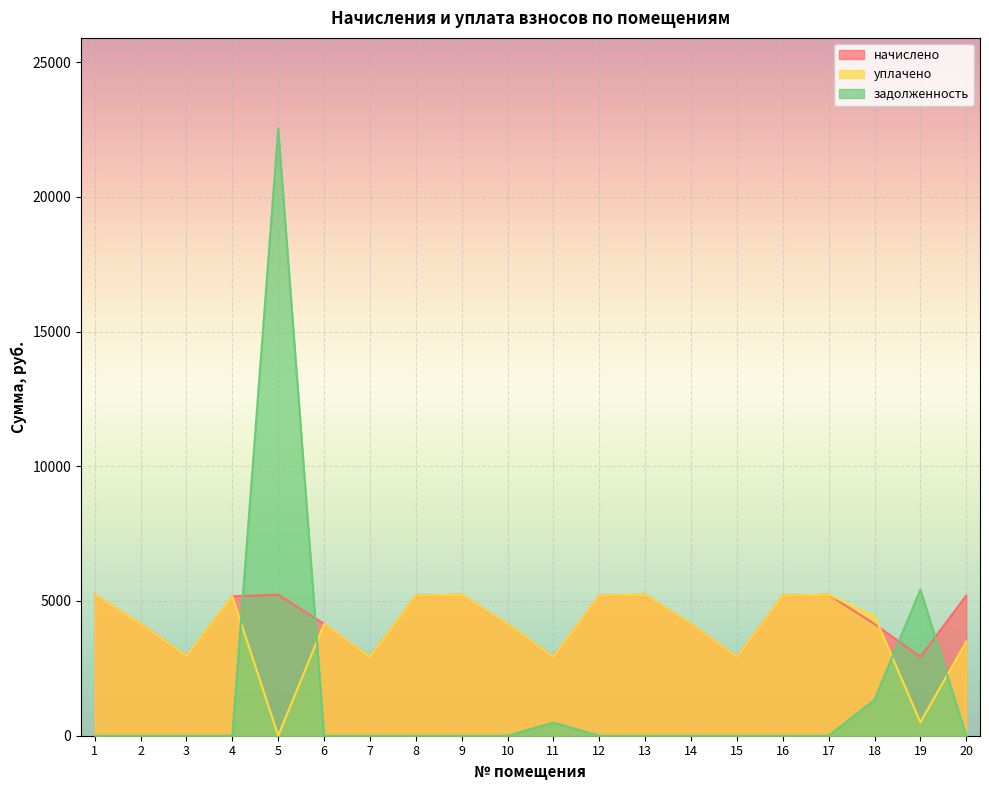

What is the difference between the maximum and minimum values in the задолженность series?

22520.4